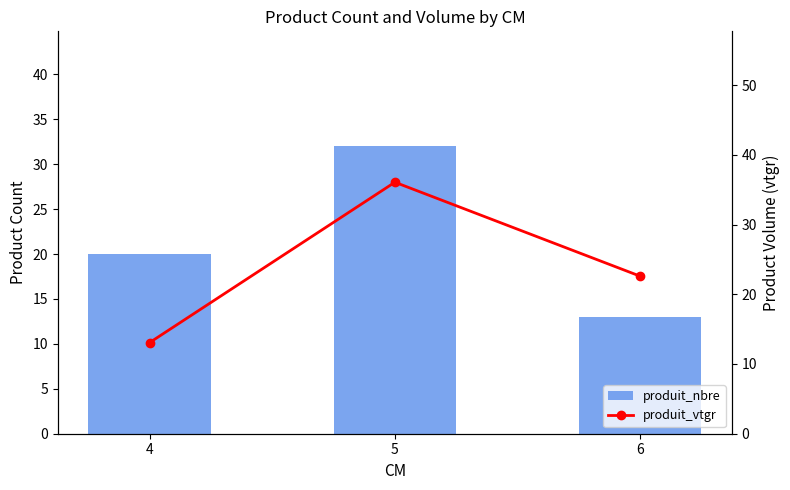

Does the chart contain any negative values?

No